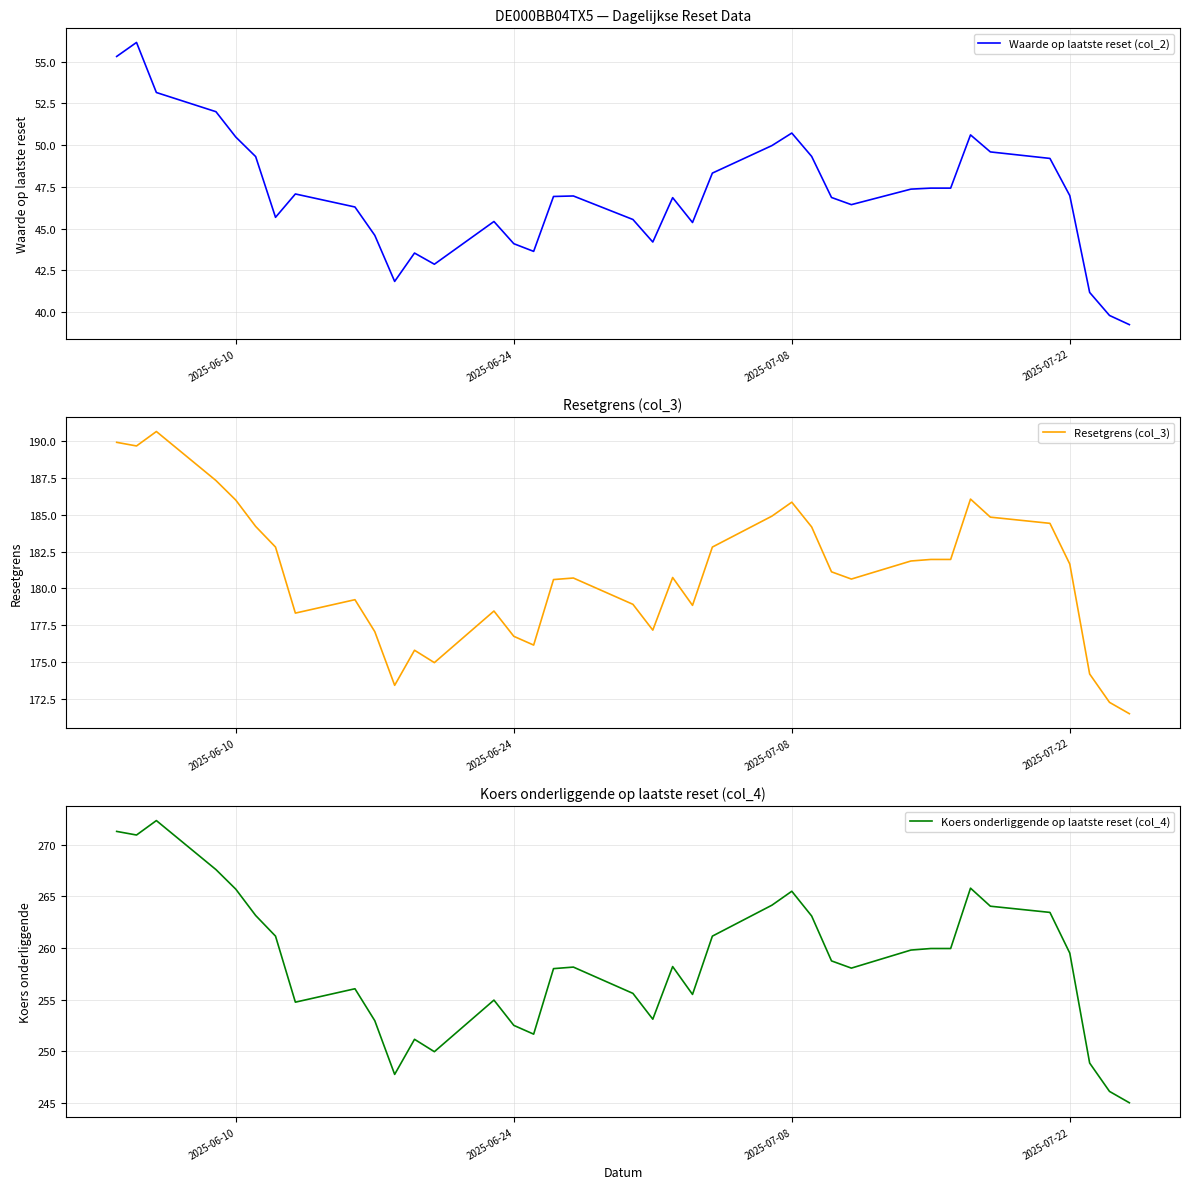

The value of Koers onderliggende op laatste reset (col_4) at 2025-06-24 is 252.5. True or false?

True